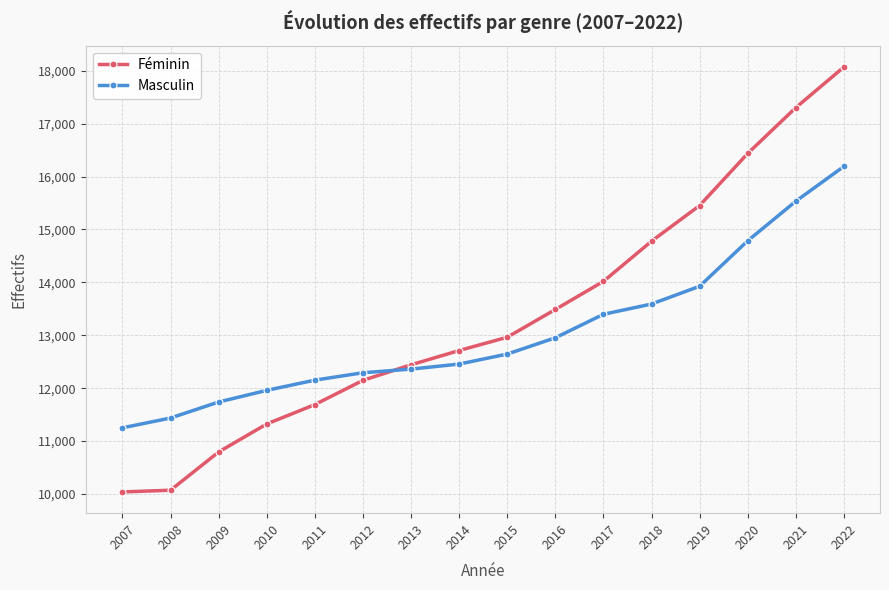

True or false: Féminin has more than 1 points higher than both neighbors.

False